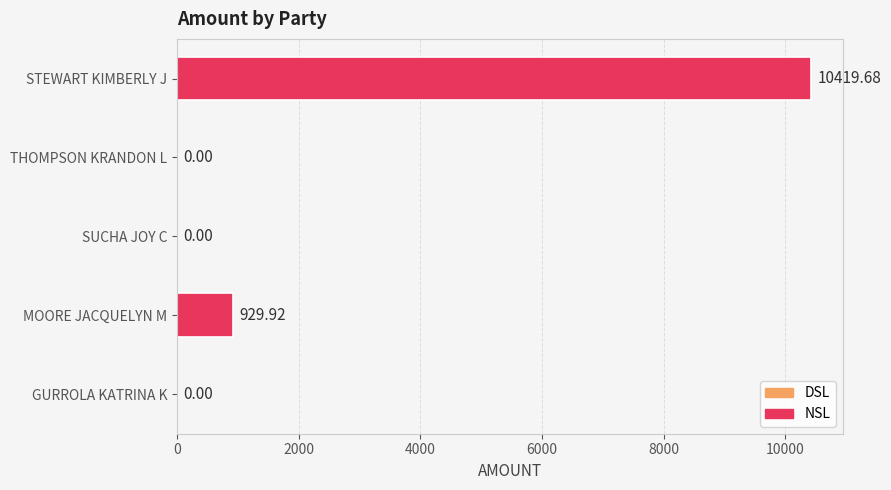

How many data points are above 0?

2